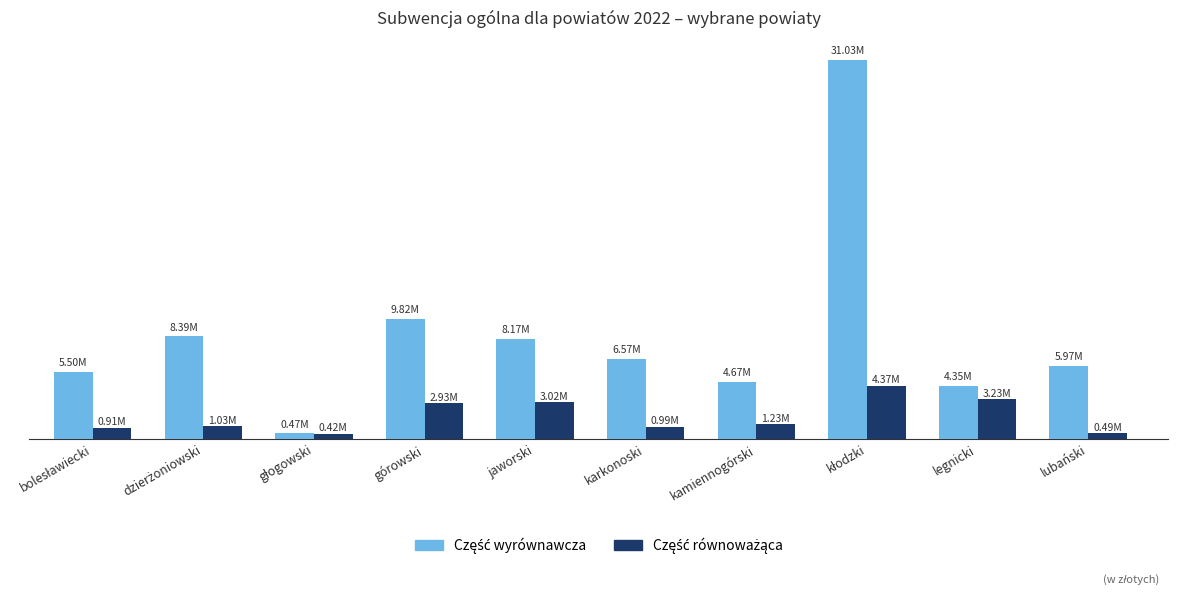

Which series has the largest total across all categories?

Część wyrównawcza